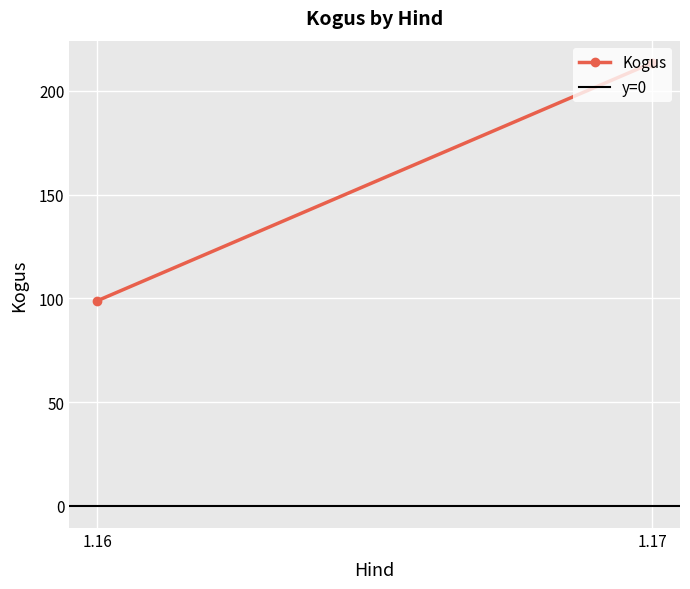

True or false: y=0 has a value of 0.0 at 1.17.

True